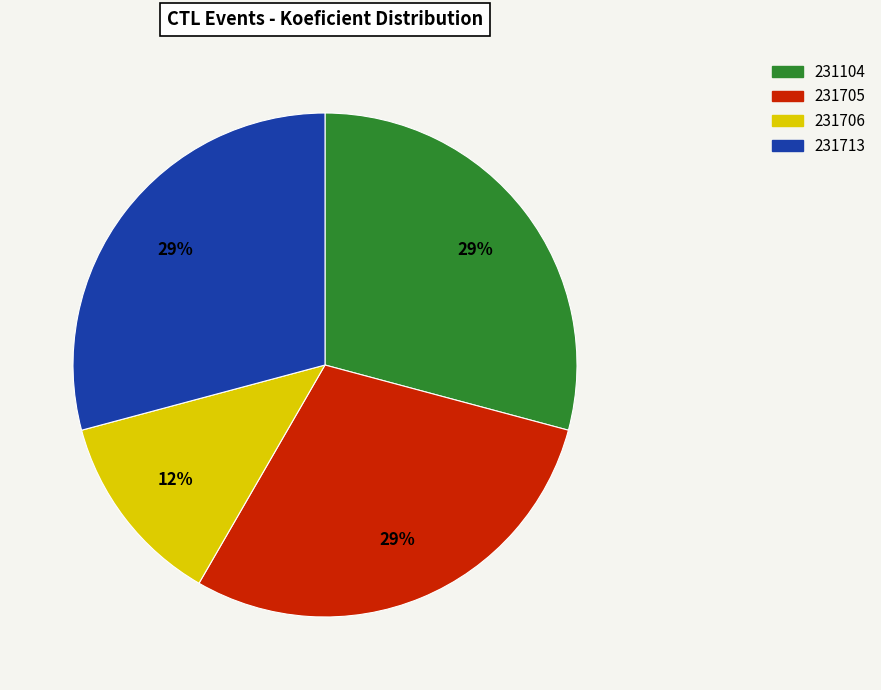

Between 231713 and 231706, which is larger?

231713